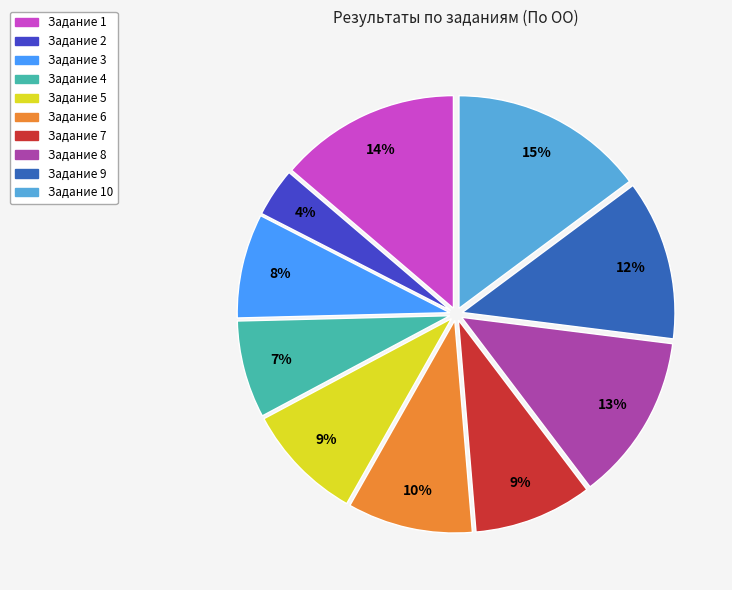

Is there any slice that represents more than half of the pie?

No